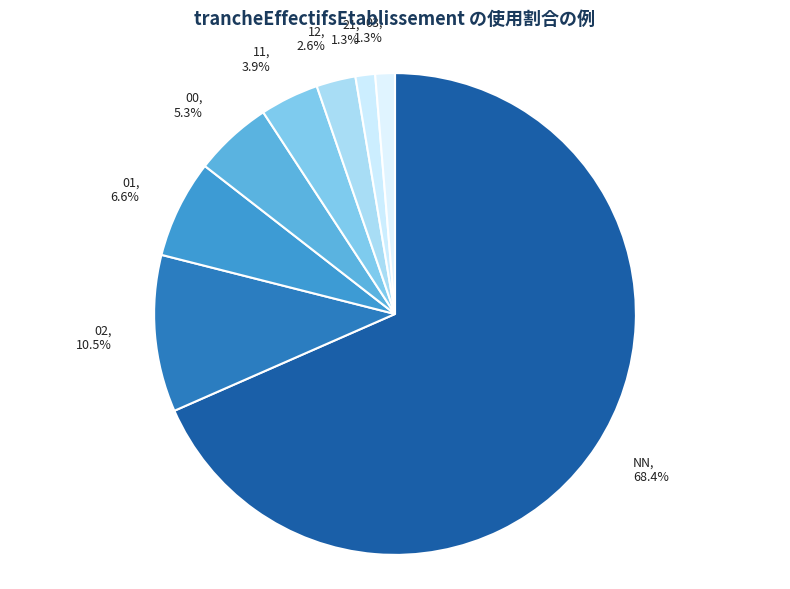

Count the number of slices in the pie.

8